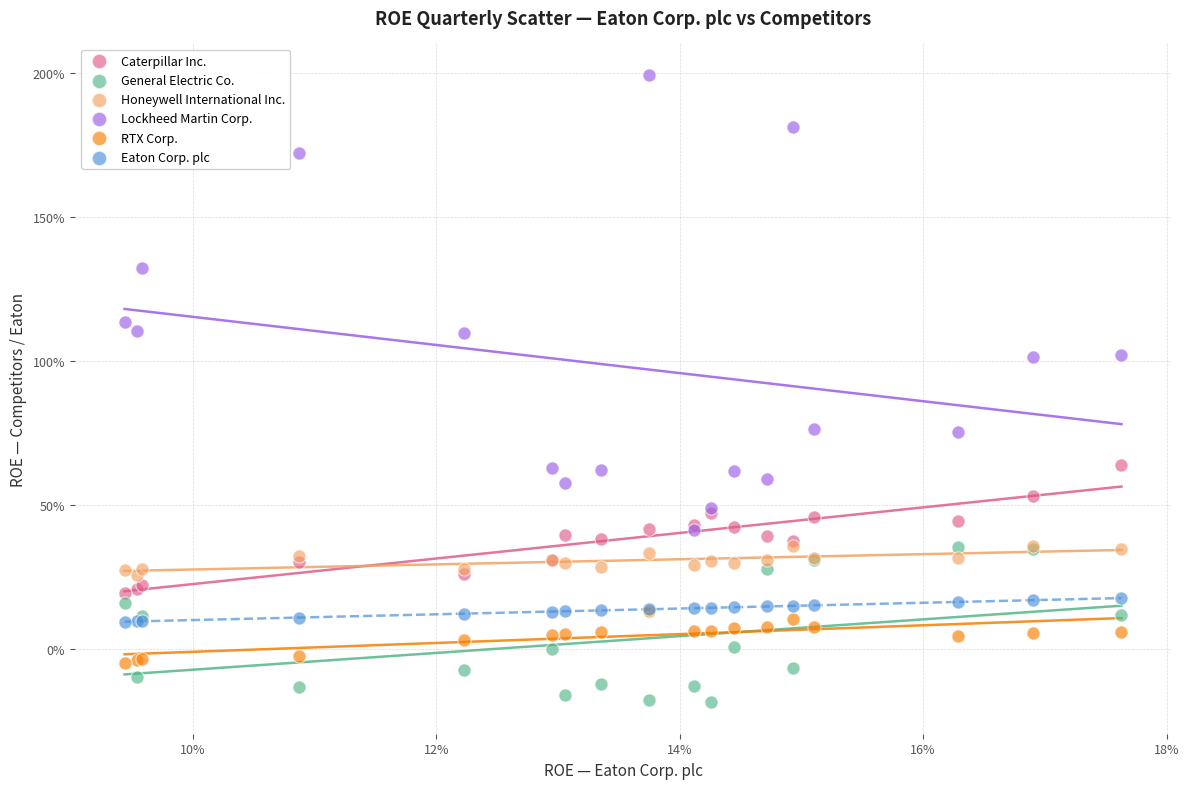

What are all the series names shown in the legend?

Caterpillar Inc., General Electric Co., Honeywell International Inc., Lockheed Martin Corp., RTX Corp., Eaton Corp. plc